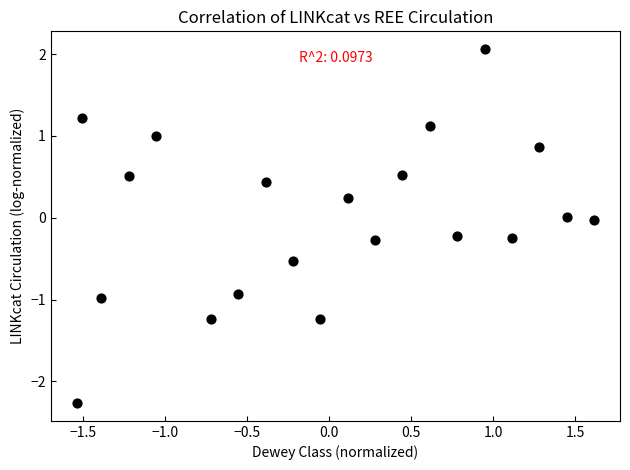

What is the range of X values (max minus min)?

3.2